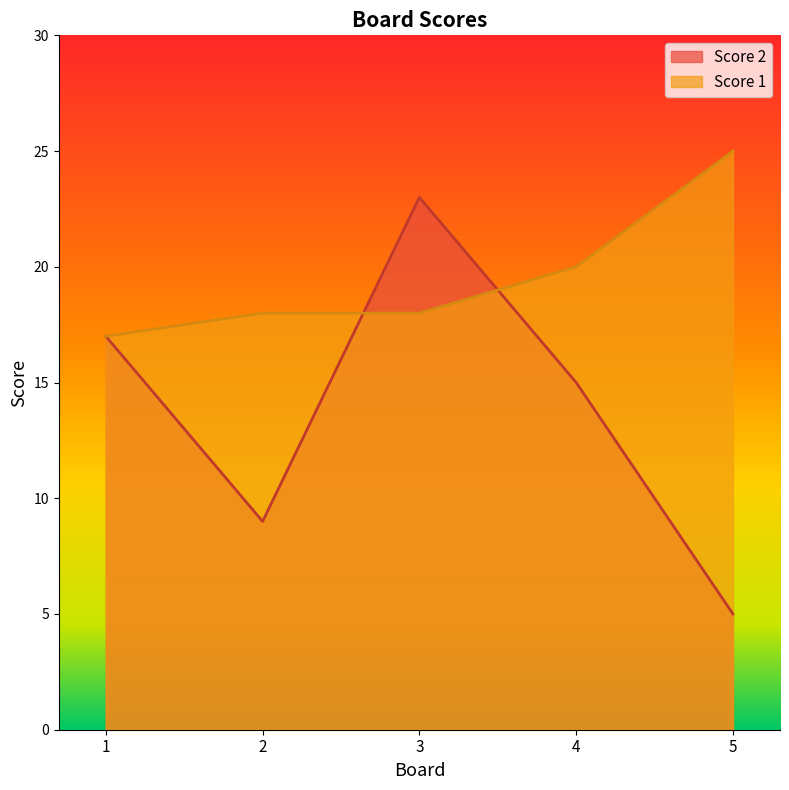

What is the total value across all series at 3?

41